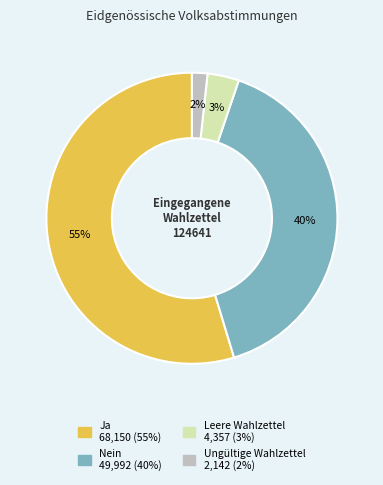

To the nearest percent, what is the average slice percentage?

25%